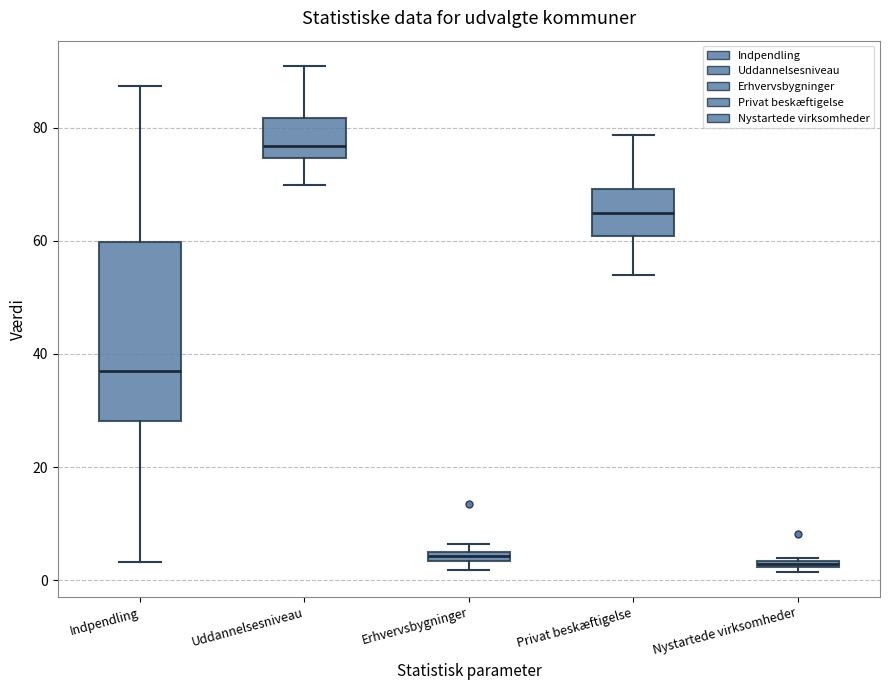

Comparing the boxes themselves (not the whiskers), which one is the tallest?

Indpendling